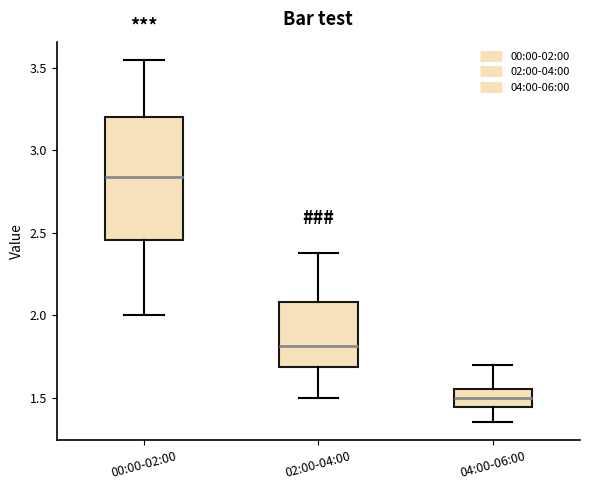

Which box's median line is the lowest?

04:00-06:00